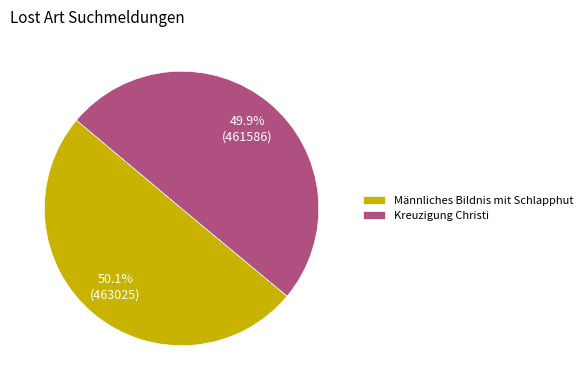

Is there any slice that represents more than half of the pie?

Yes